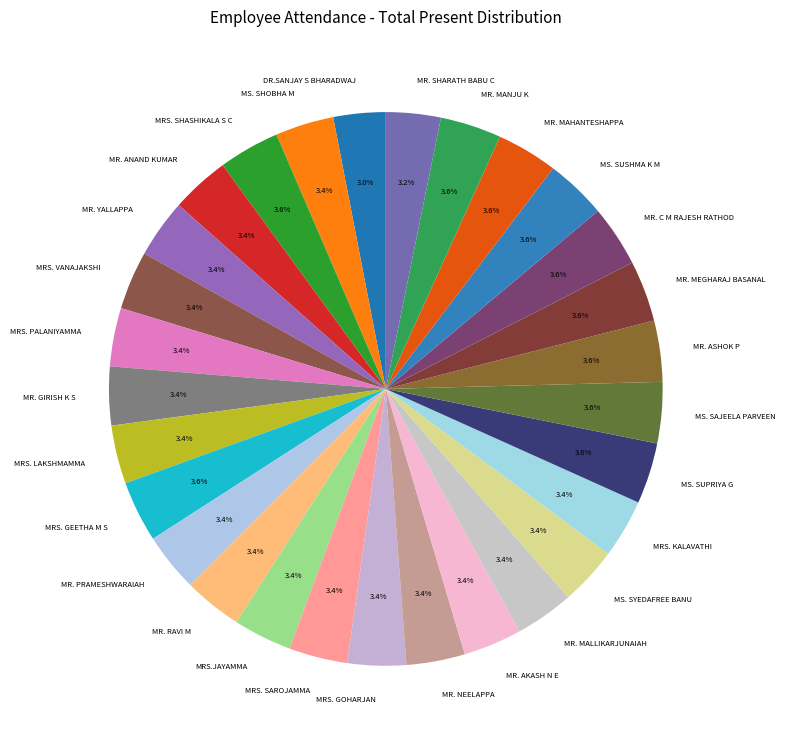

Count the number of slices in the pie.

29